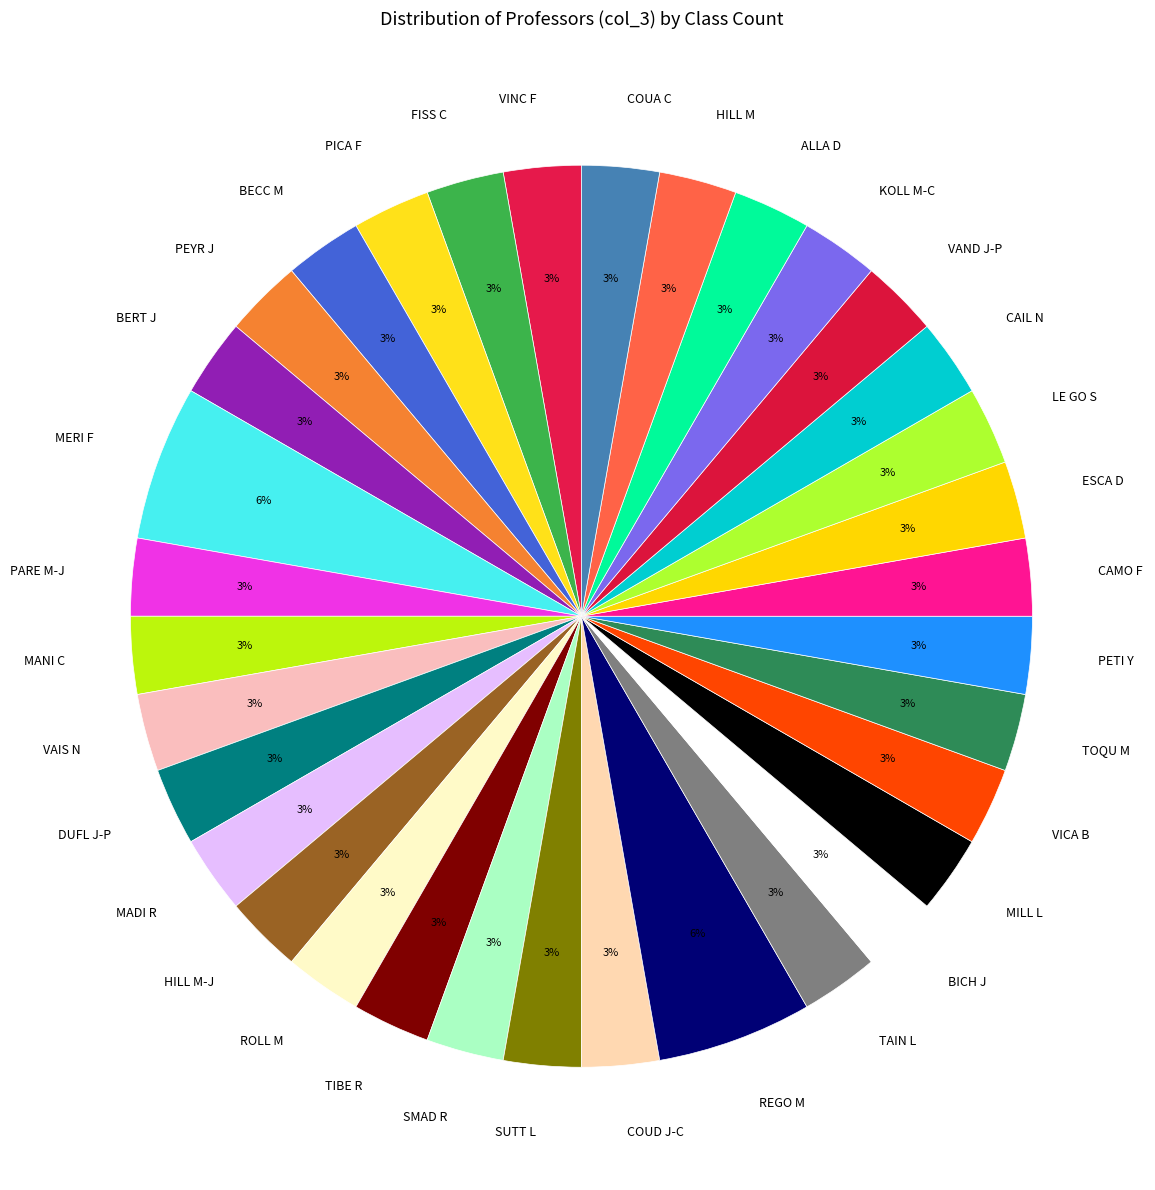

Is there a majority slice in this chart?

No